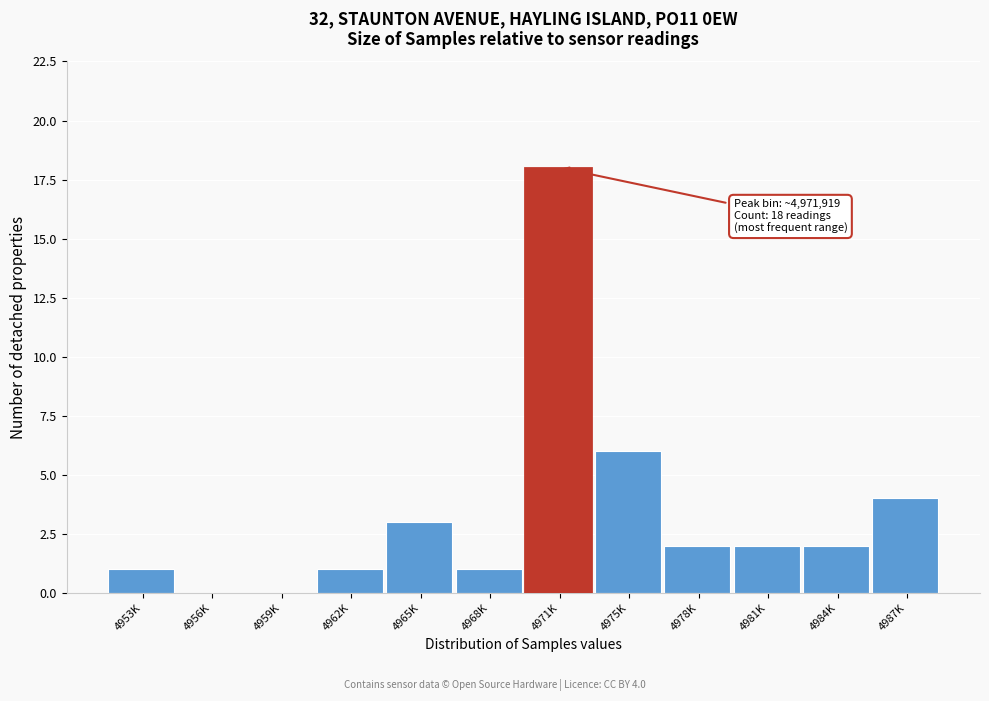

Reading left to right, what are all the values shown in this chart?

4953K=1	4956K=0	4959K=0	4962K=1	4965K=3	4968K=1	4971K=18	4975K=6	4978K=2	4981K=2	4984K=2	4987K=4